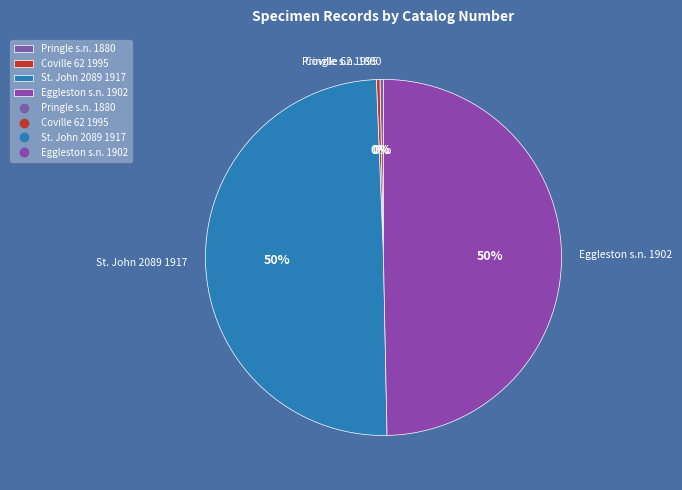

To the nearest percent, what is the average slice percentage?

25%